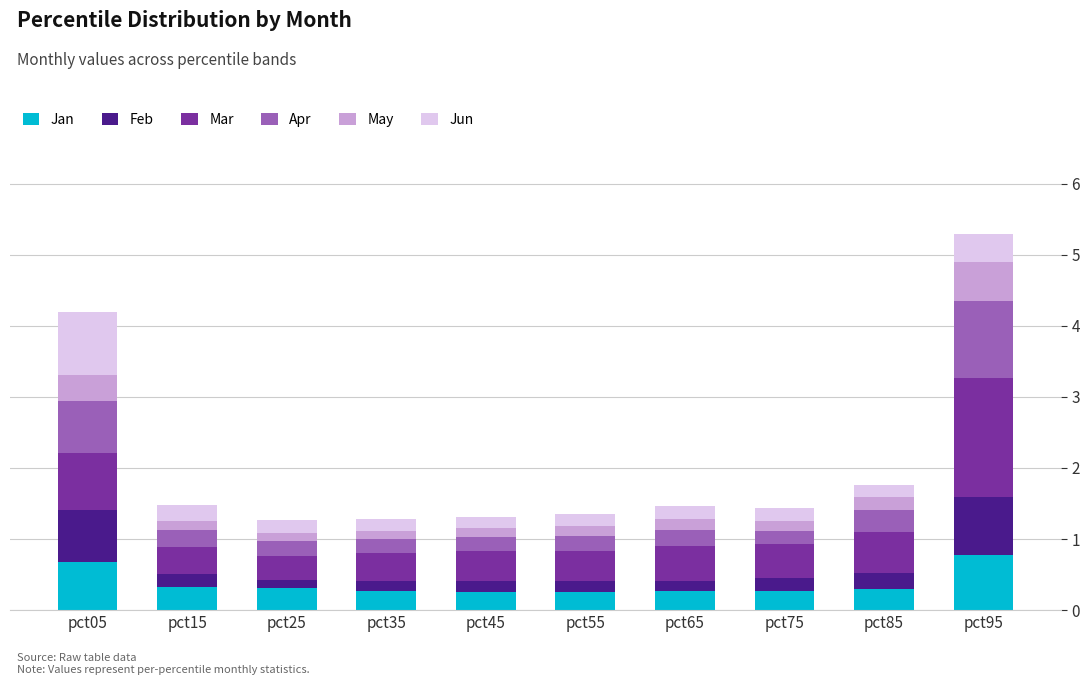

What is the total value across all series at pct65?

1.5